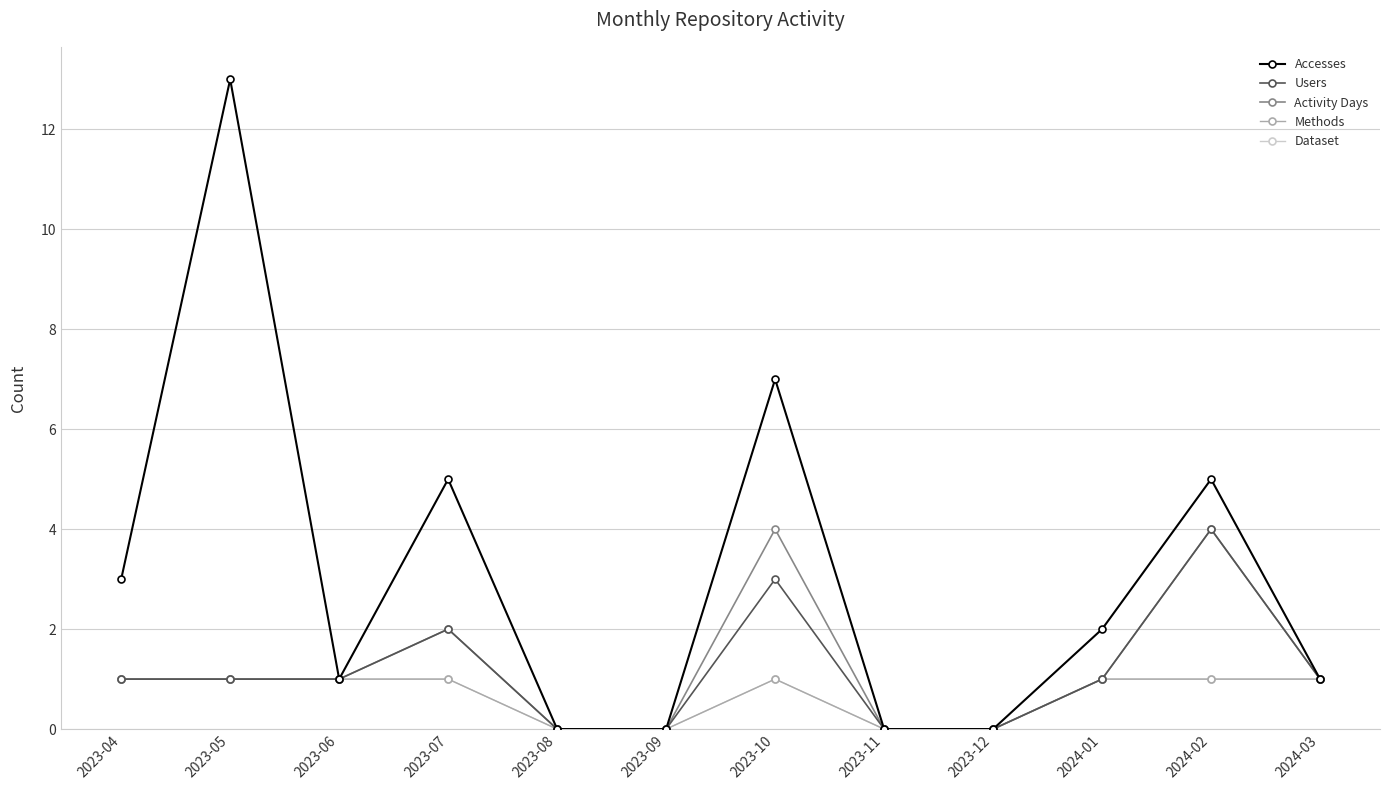

What is the difference between the second highest and second lowest values in the Users series?

3